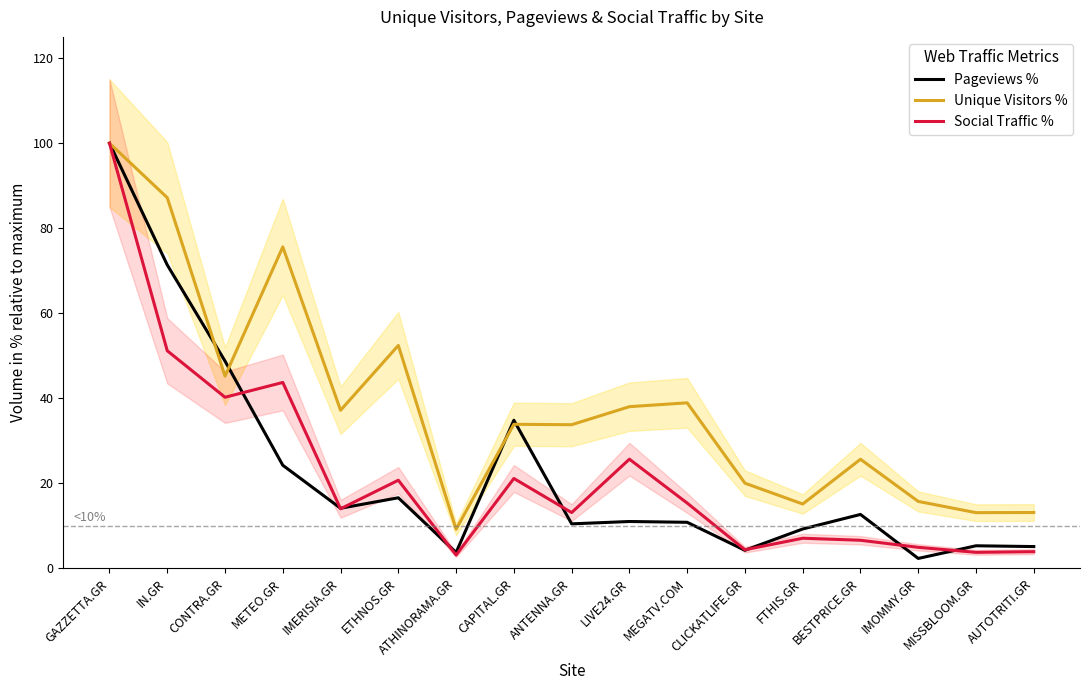

At which category does Pageviews % reach its first local peak?

ETHNOS.GR